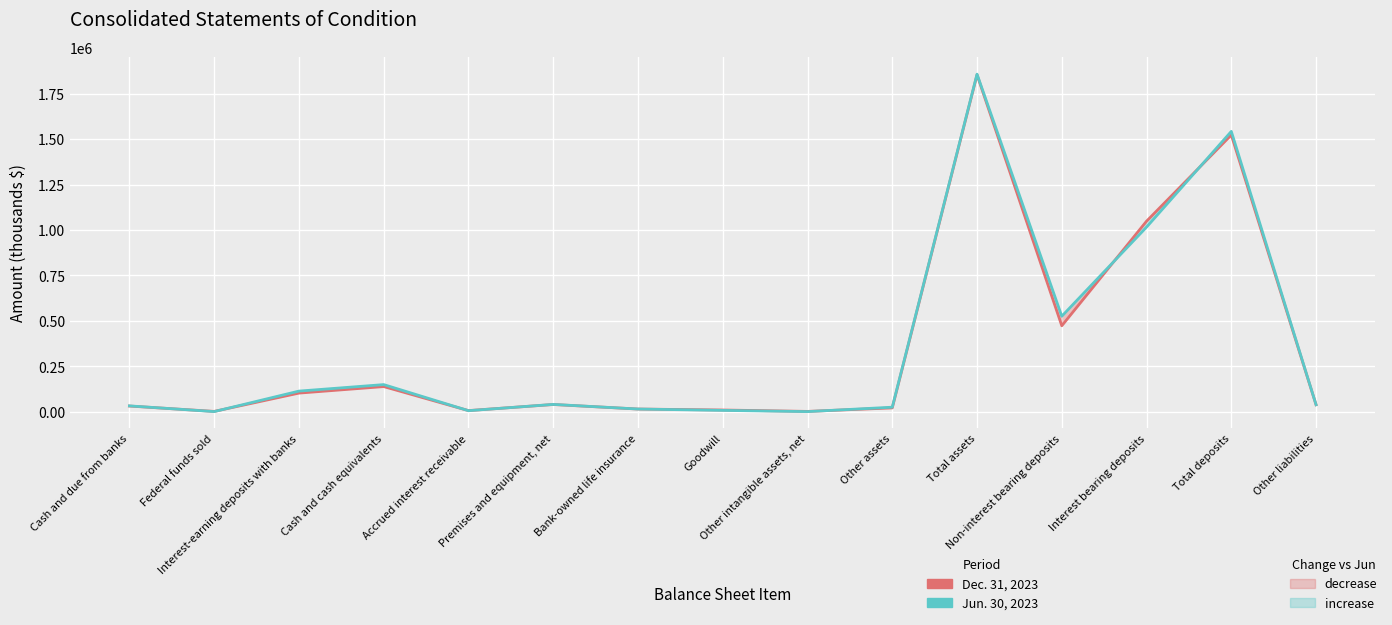

What is the label of the 7th point from the right?

Other intangible assets, net